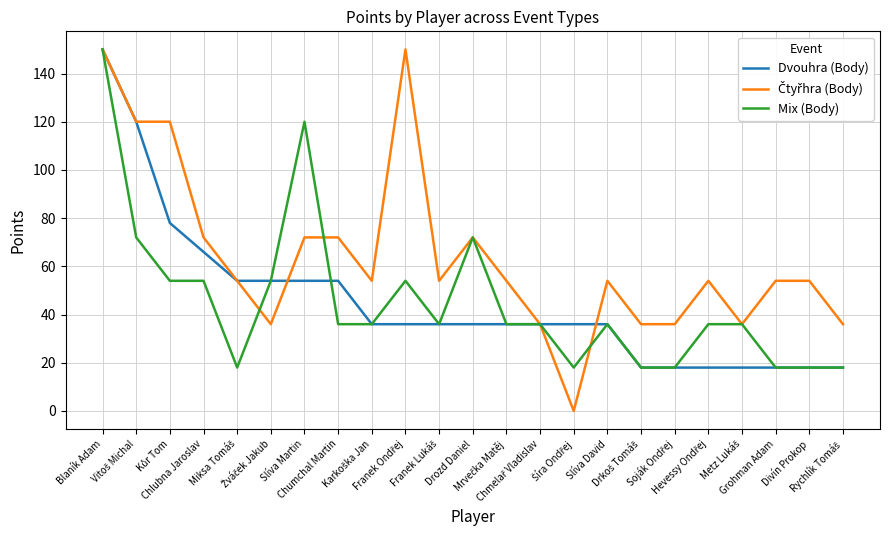

What is the lowest value of the Dvouhra (Body) series?

18